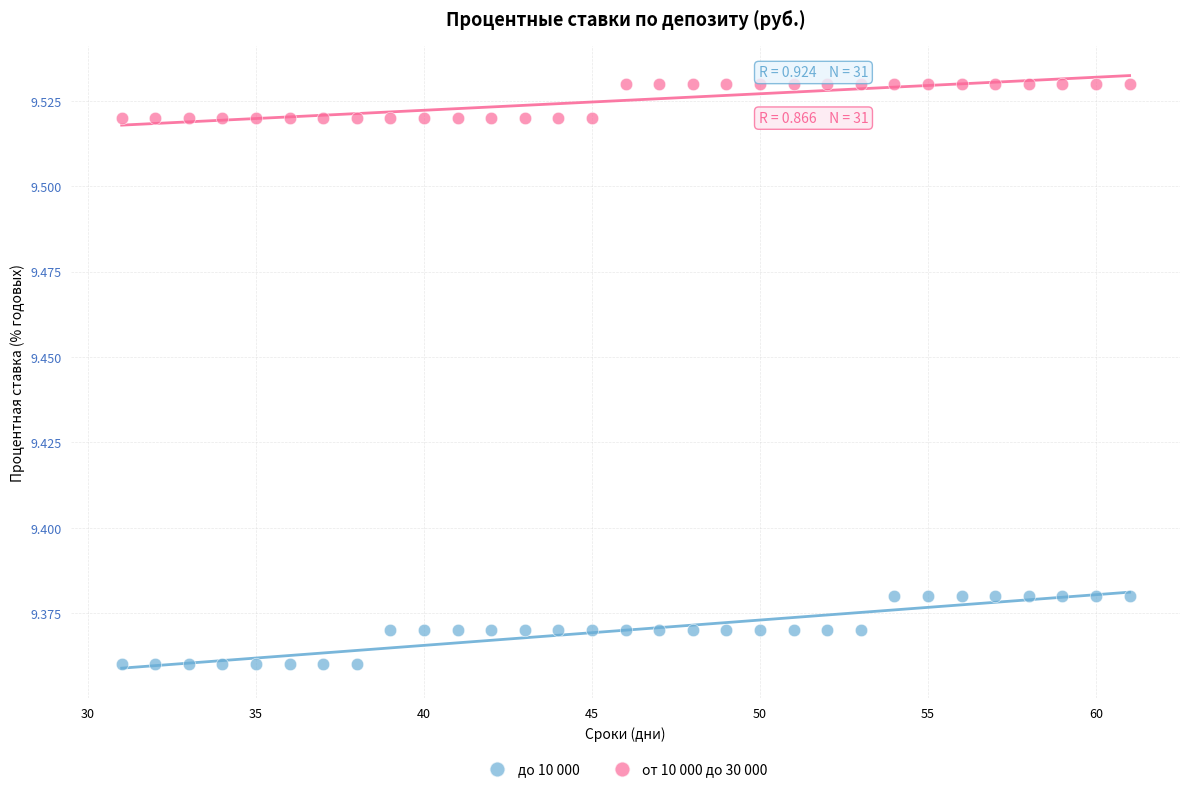

Which series contains the highest Y value?

от 10 000 до 30 000